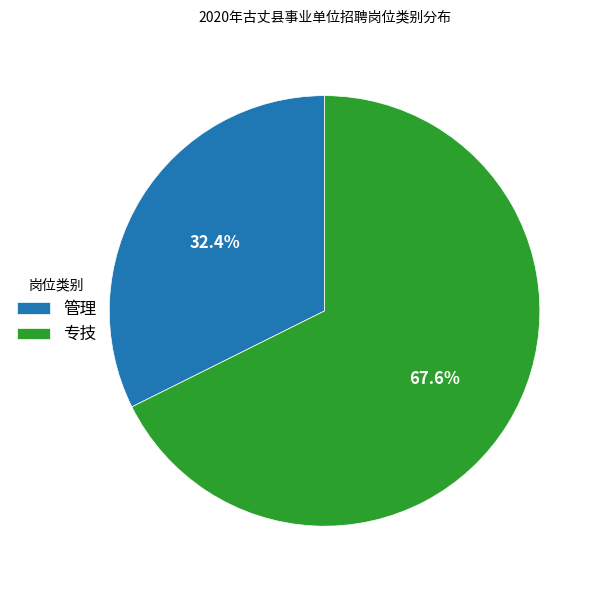

Rank the categories by value from highest to lowest.

专技, 管理